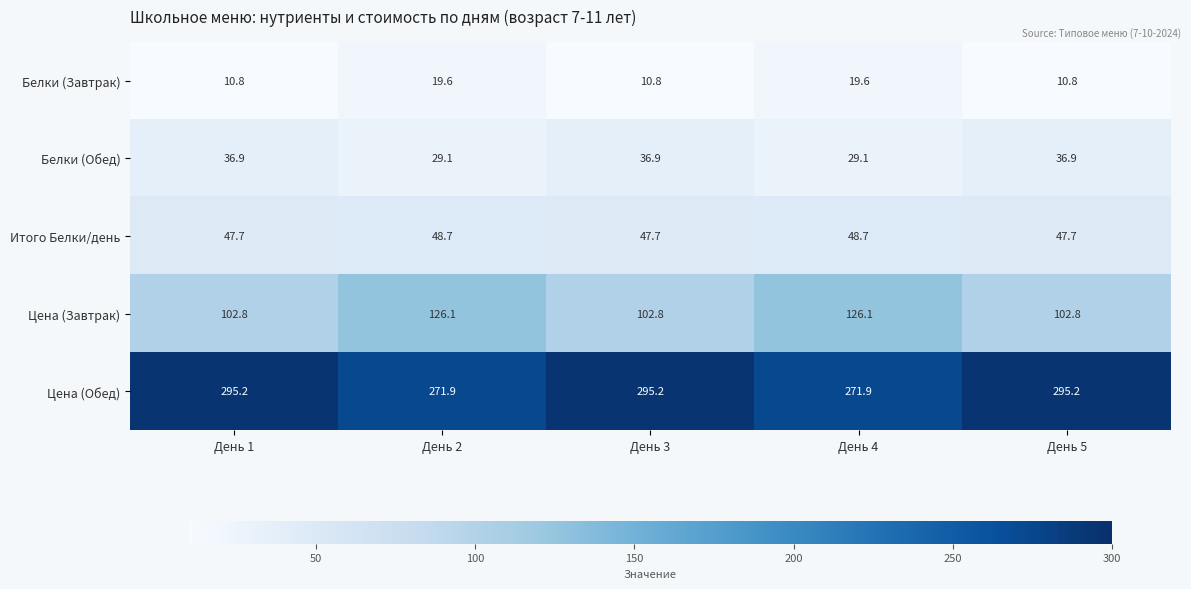

Reading left to right, what are all the values shown in this chart?

Белки (Завтрак): 10.8	19.6	10.8	19.6	10.8
Белки (Обед): 36.9	29.1	36.9	29.1	36.9
Итого Белки/день: 47.7	48.7	47.7	48.7	47.7
Цена (Завтрак): 102.8	126.1	102.8	126.1	102.8
Цена (Обед): 295.2	271.9	295.2	271.9	295.2